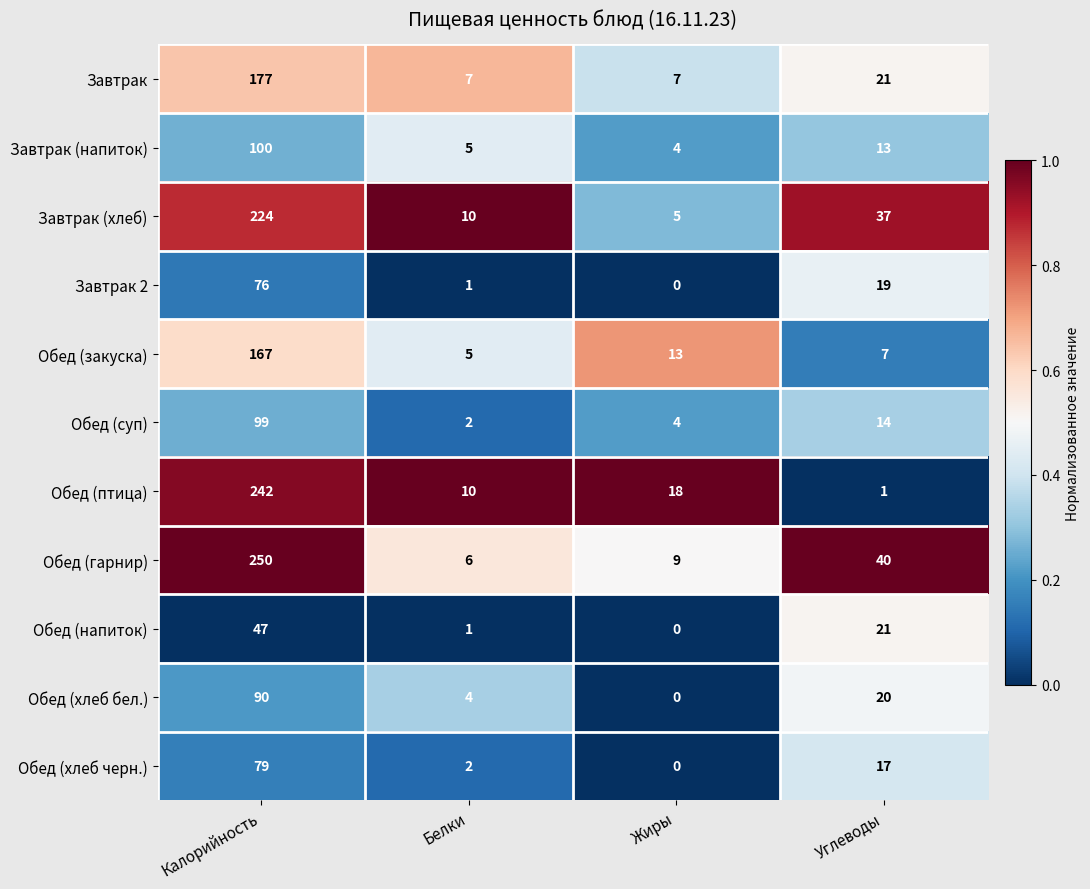

Between Калорийность and Белки, which series saw the biggest shift?

Обед (гарнир)